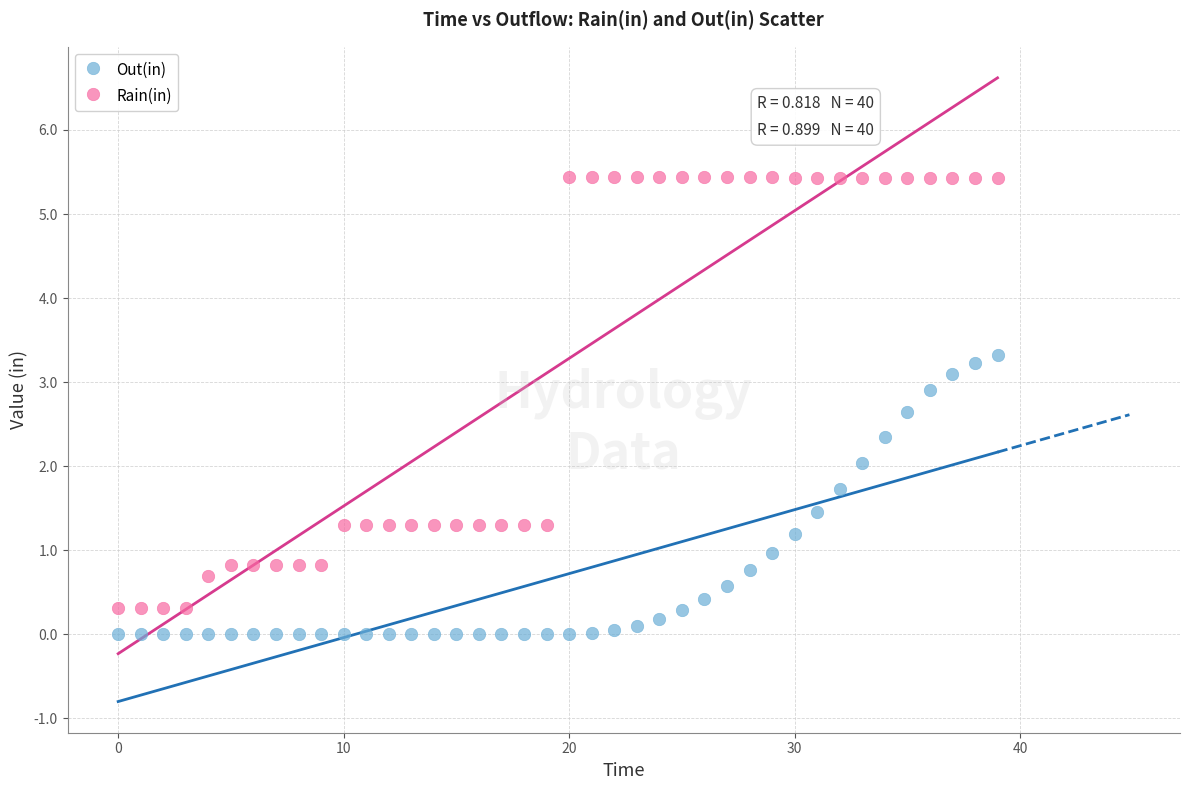

What are all the series names shown in the legend?

Out(in), Rain(in)